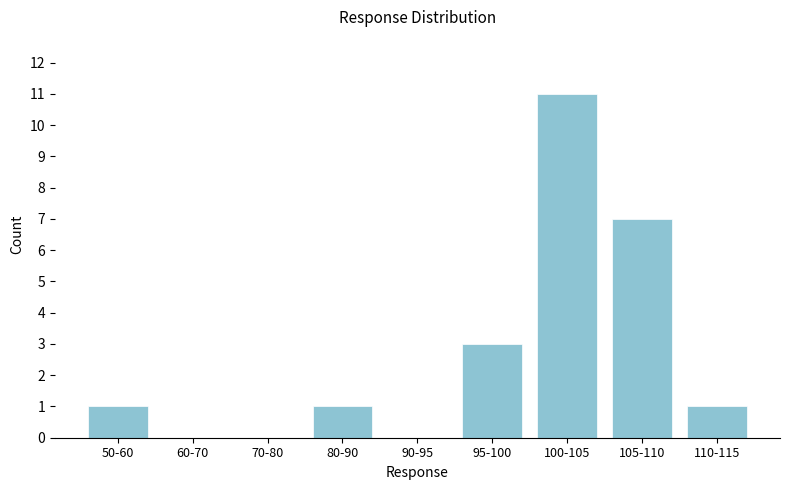

Reading left to right, transcribe all the data shown in this chart.

50-60=1	60-70=0	70-80=0	80-90=1	90-95=0	95-100=3	100-105=11	105-110=7	110-115=1